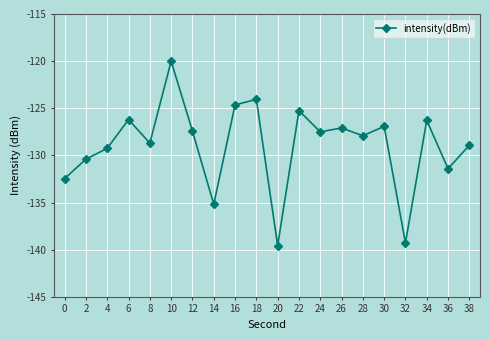

How many lines are shown in the chart?

1